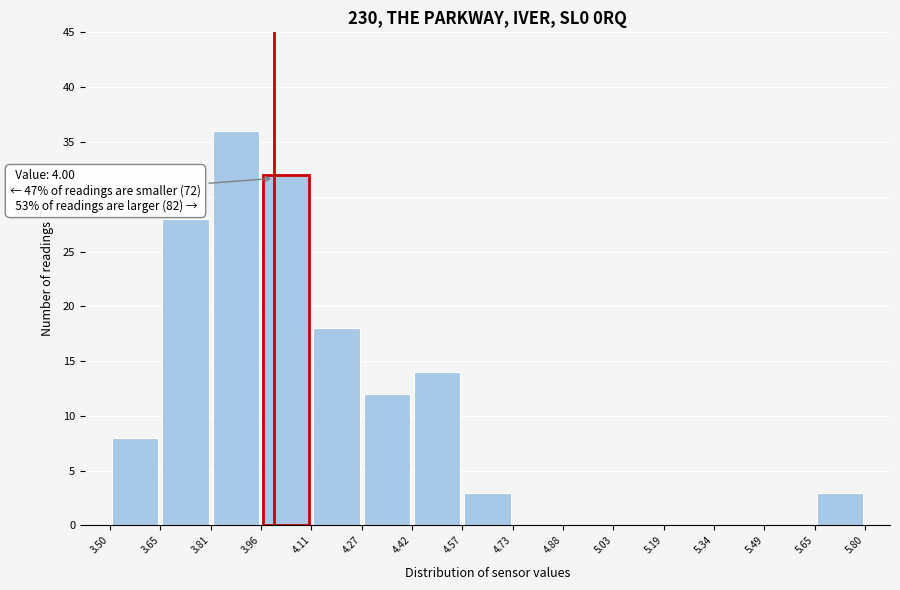

Which range on the x-axis has the tallest bar?

3.81 to 3.96